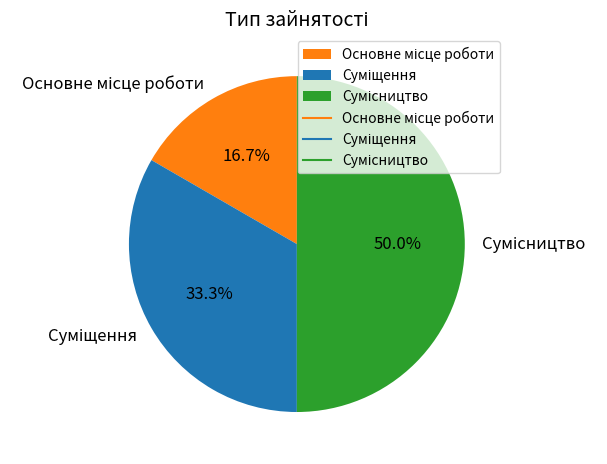

Count the number of slices in the pie.

3